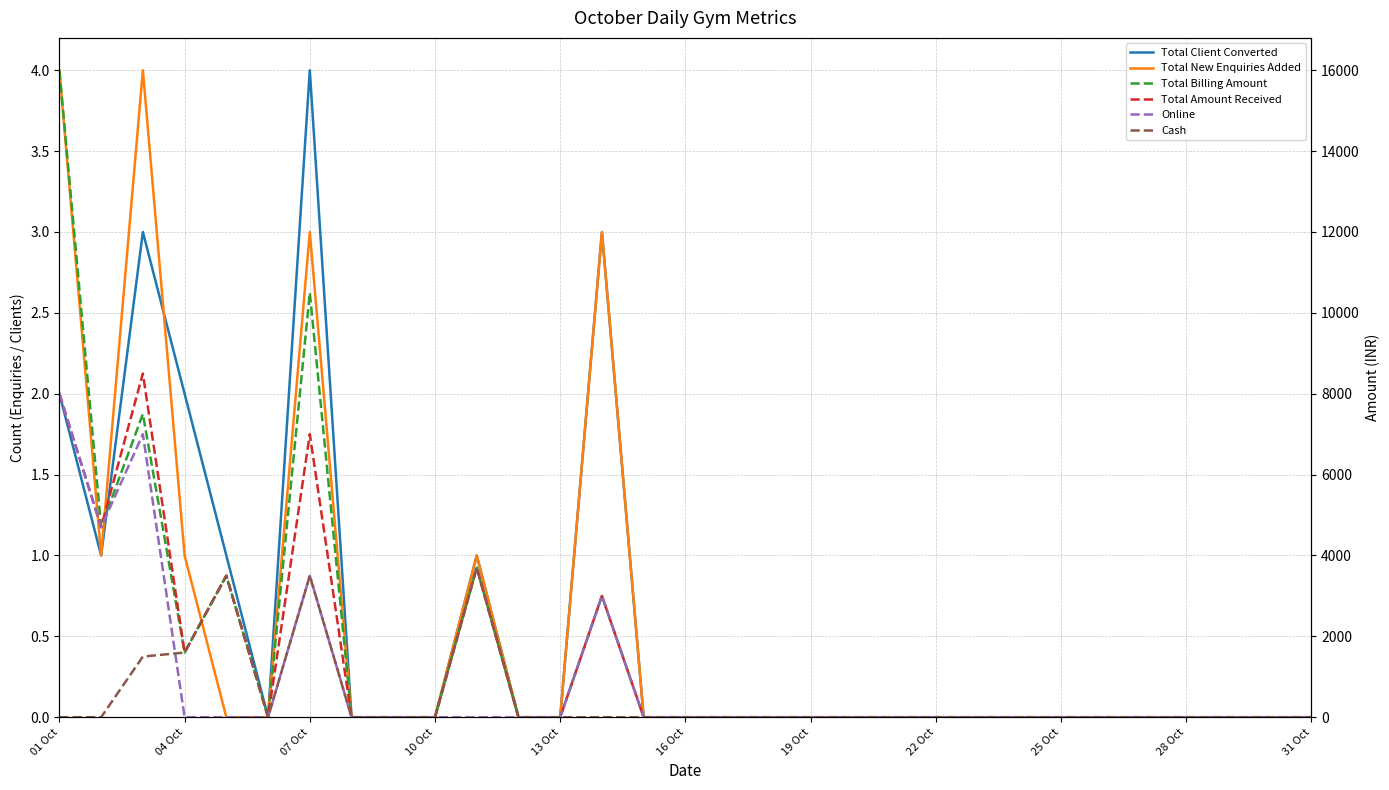

What is the difference between the maximum and minimum values in the Total Billing Amount series?

16000